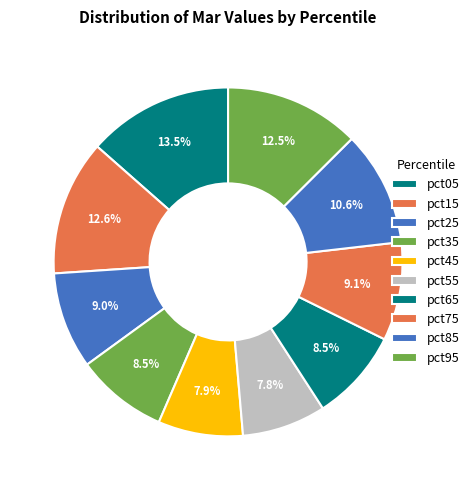

Which slice is the smallest?

pct55